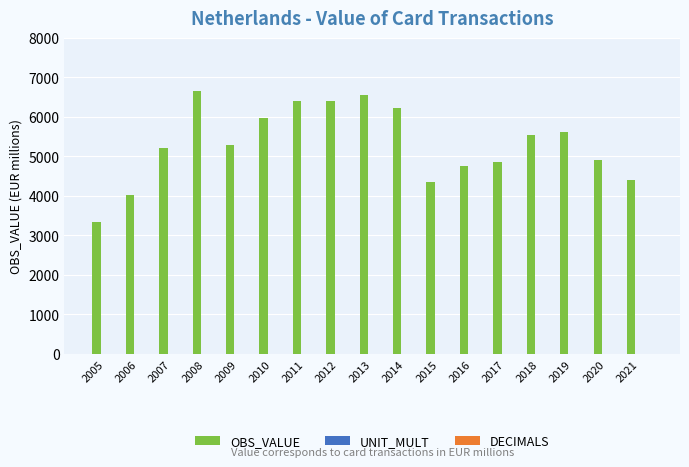

Between 2013 and 2018, which series saw the biggest shift?

OBS_VALUE